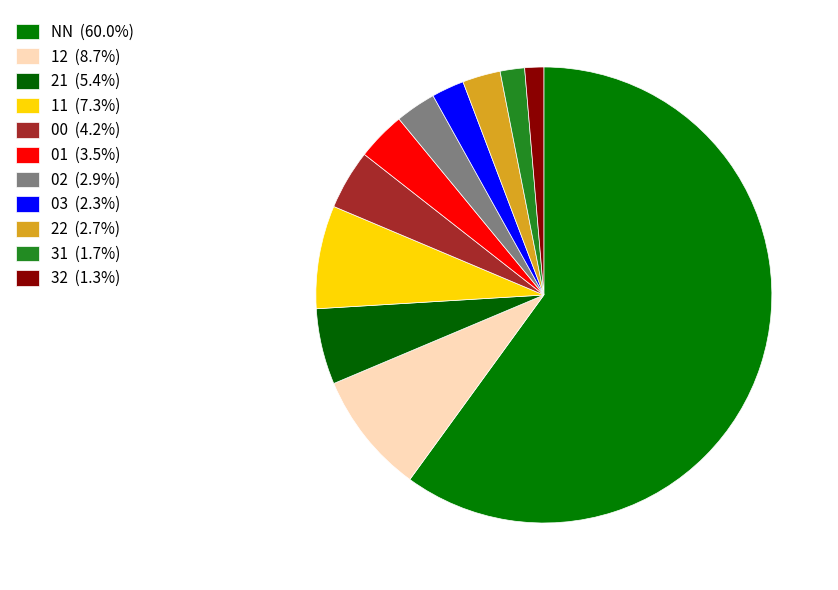

Count the number of slices in the pie.

11